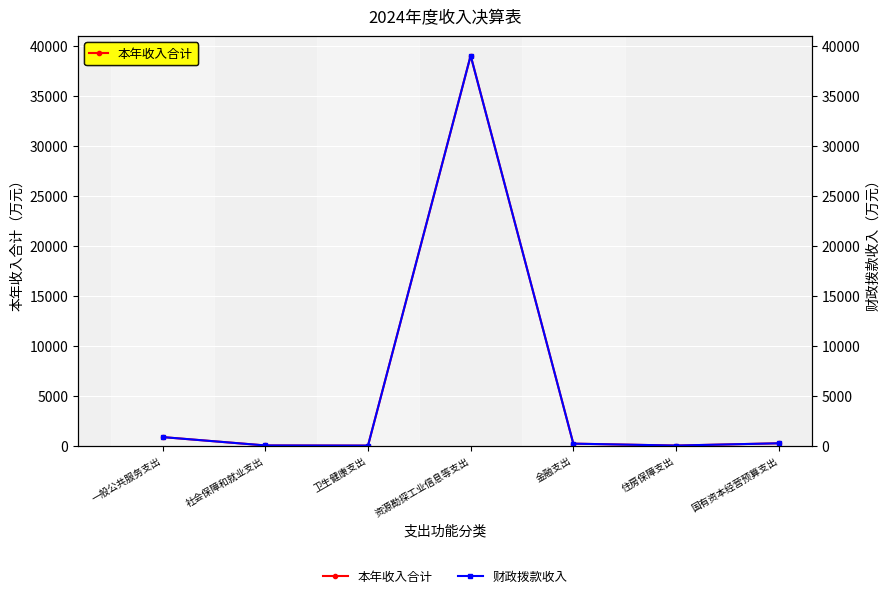

True or false: 财政拨款收入 and 本年收入合计 intersect in this chart.

False